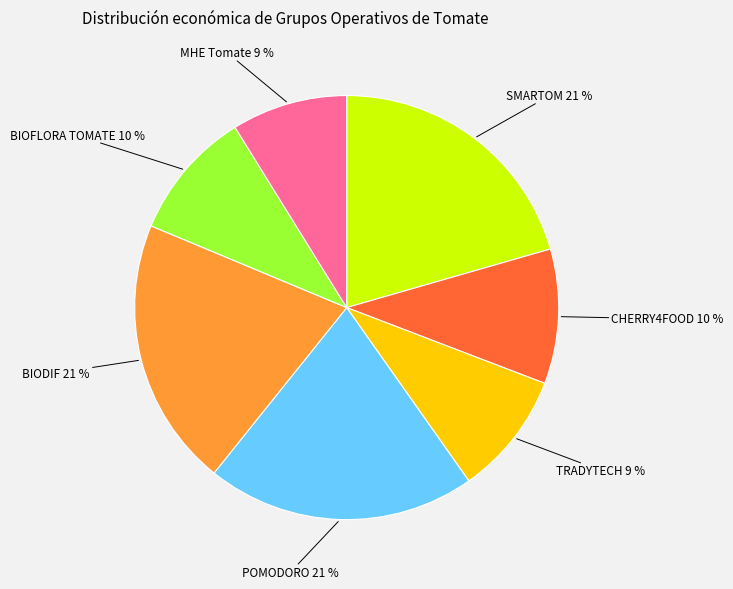

How many segments does this pie chart have?

7